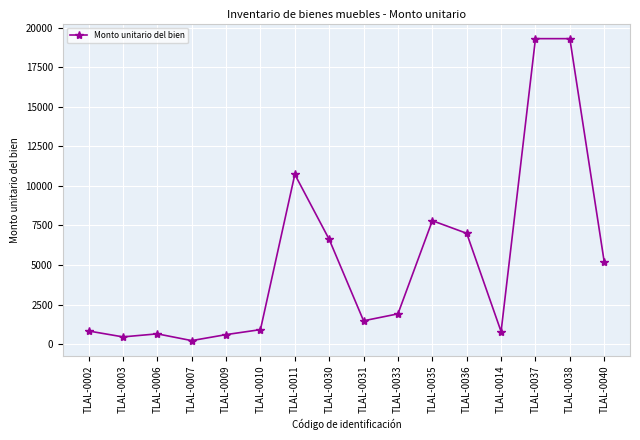

What is the value of the 9th point from the left?

1473.9